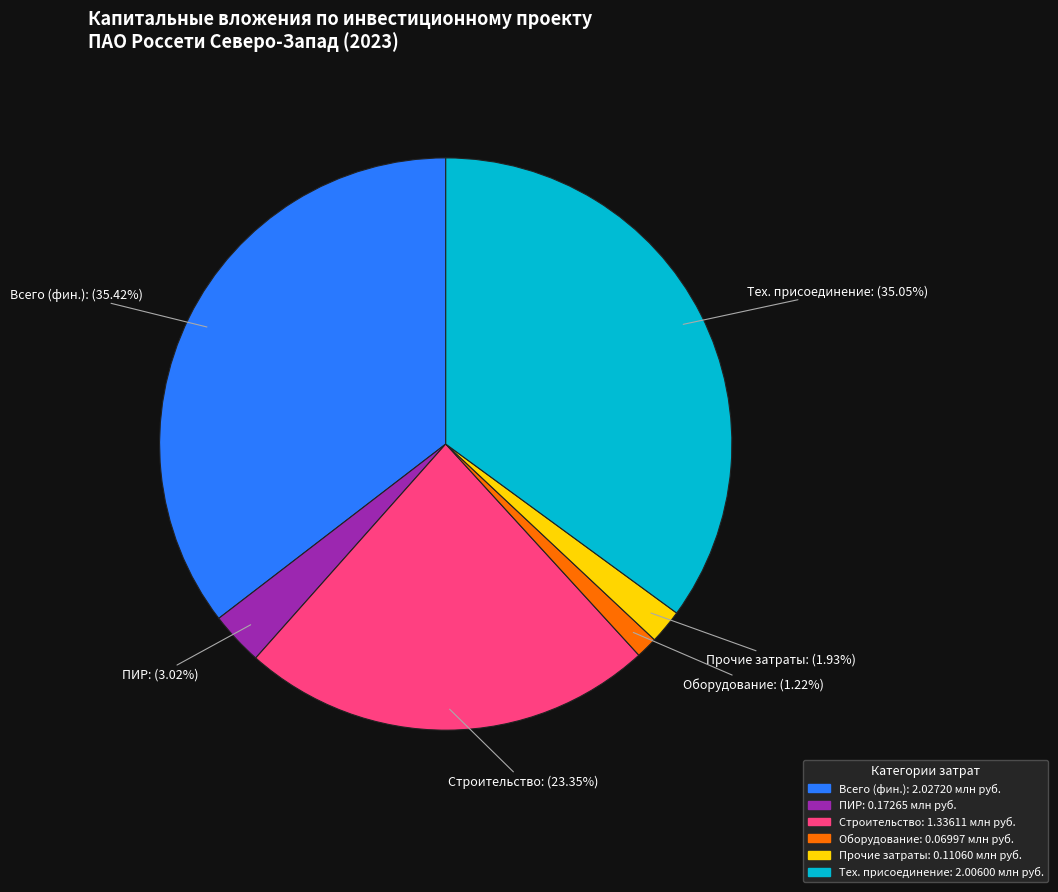

Which category has the smallest portion of the pie?

Оборудование